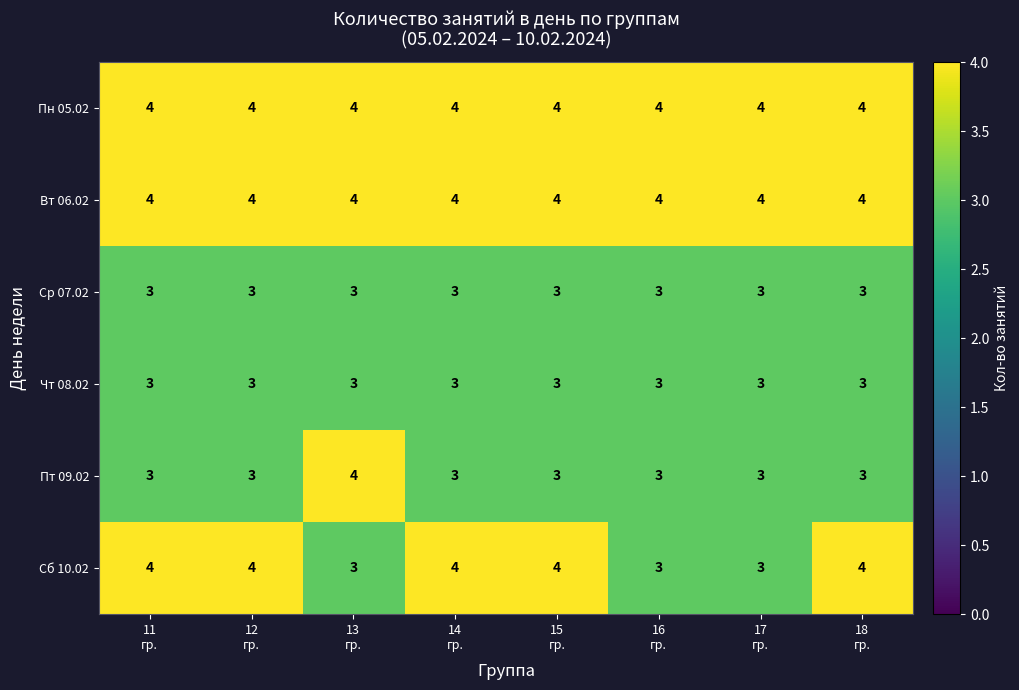

Count the number of data series in this chart.

6